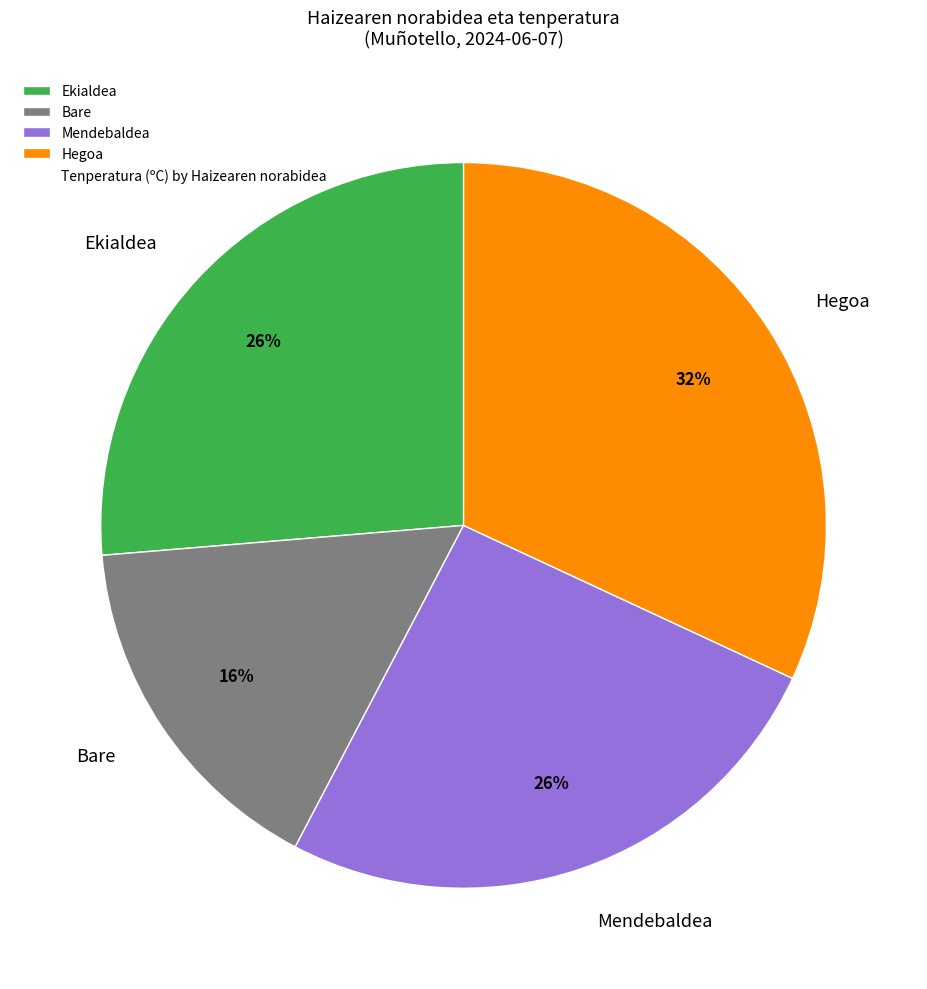

Is the sum of Hegoa and Mendebaldea greater than half?

Yes